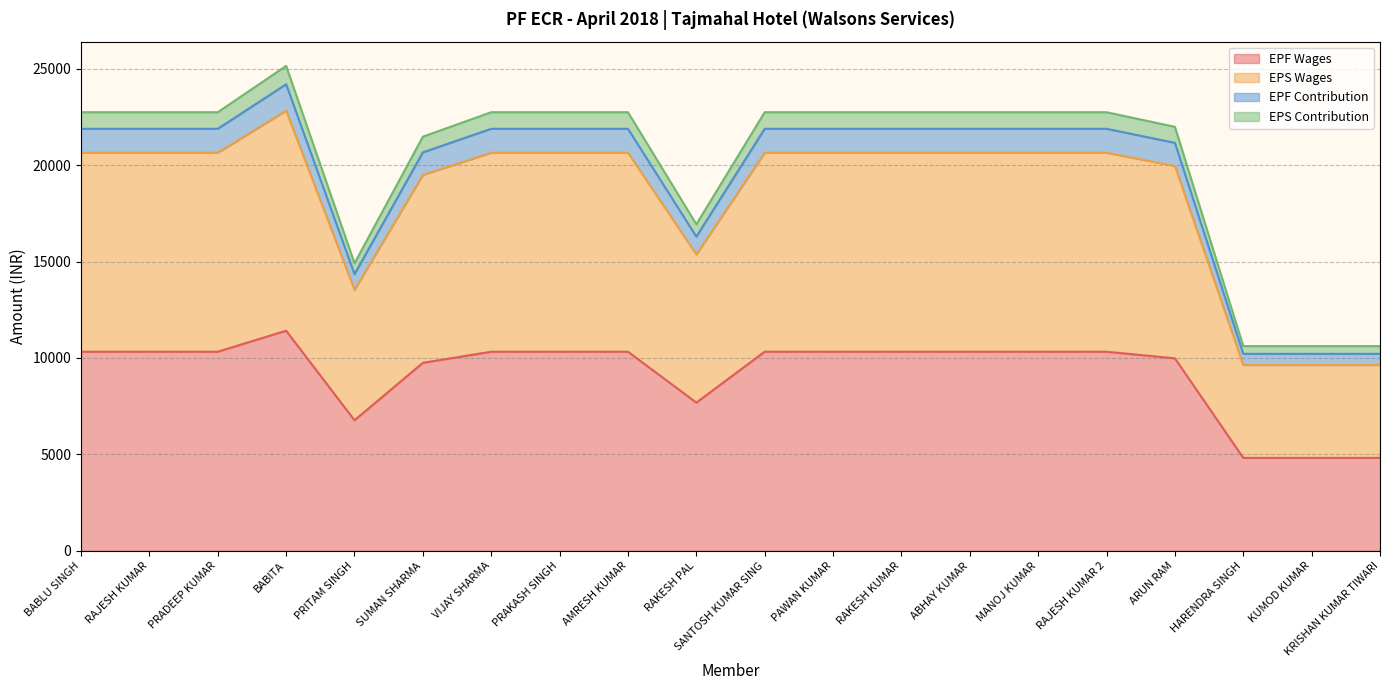

What value does the EPS Contribution series have at RAKESH KUMAR, to the nearest 10?

22750